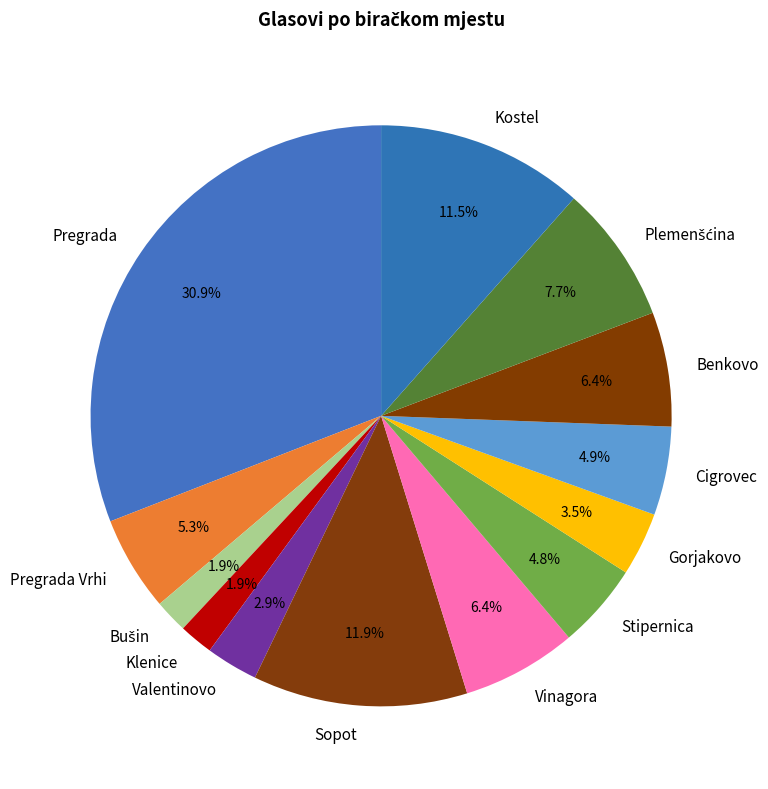

How many segments does this pie chart have?

13